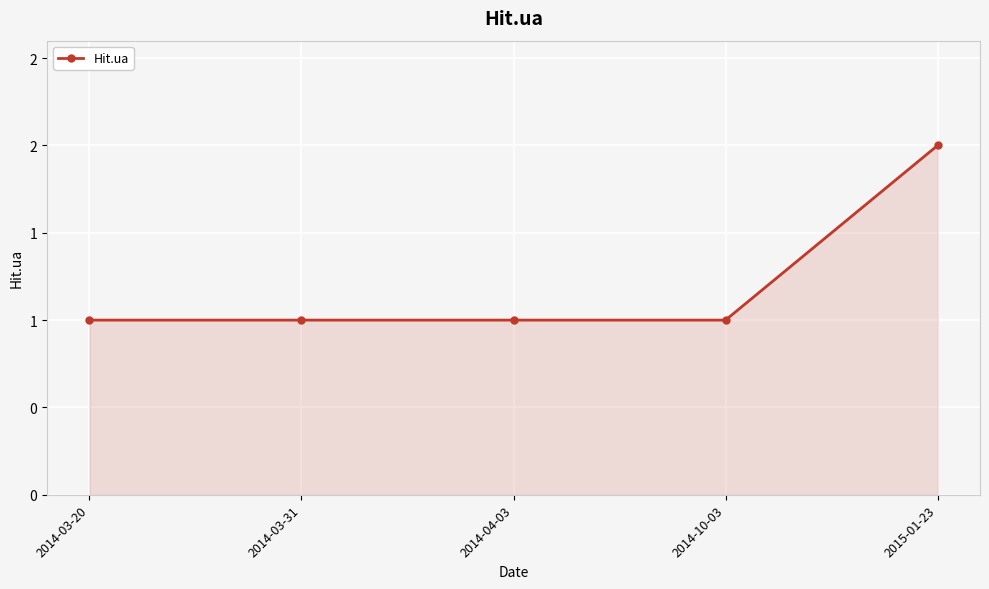

True or false: the data has more than 2 interior local peaks.

False